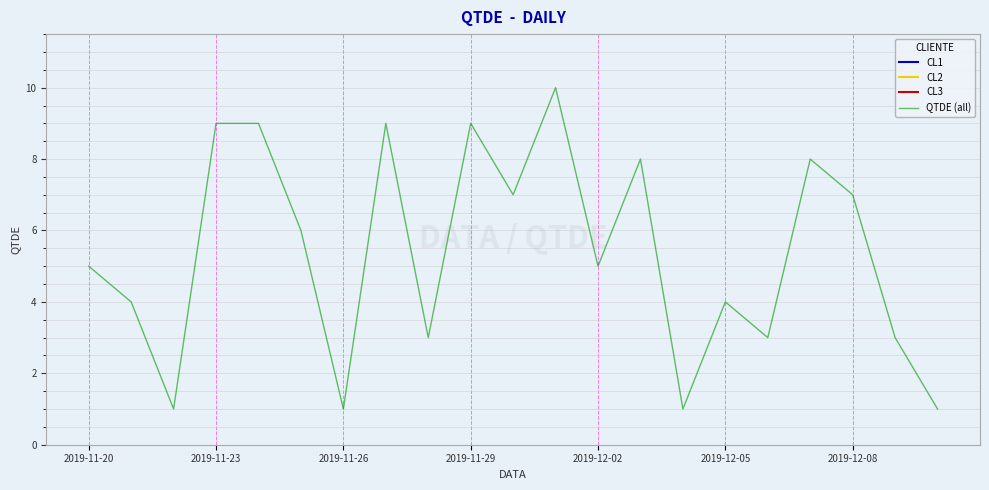

Does the chart display data point markers on the line(s)?

No